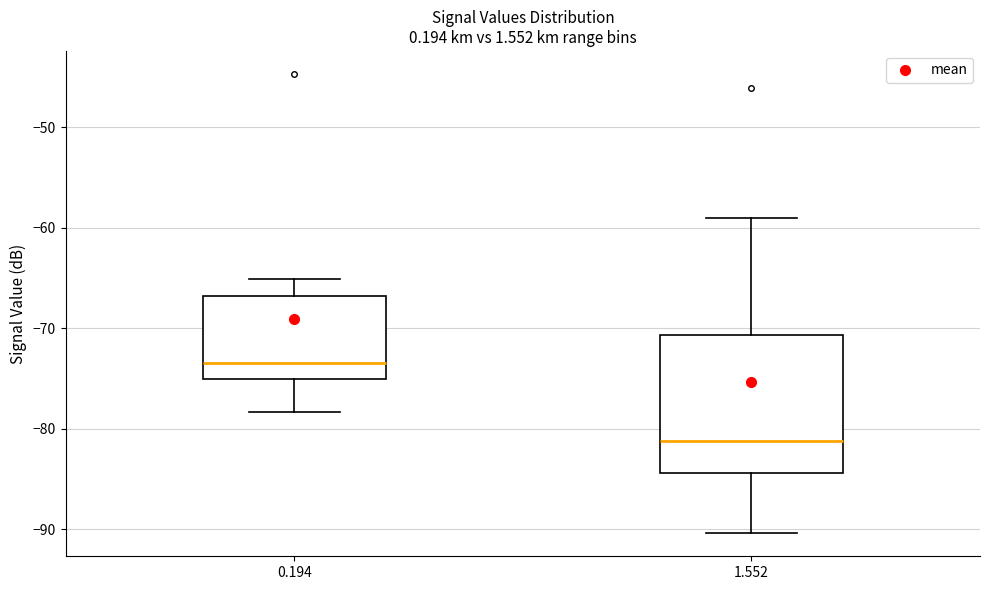

Which box has the lowest median line?

1.552